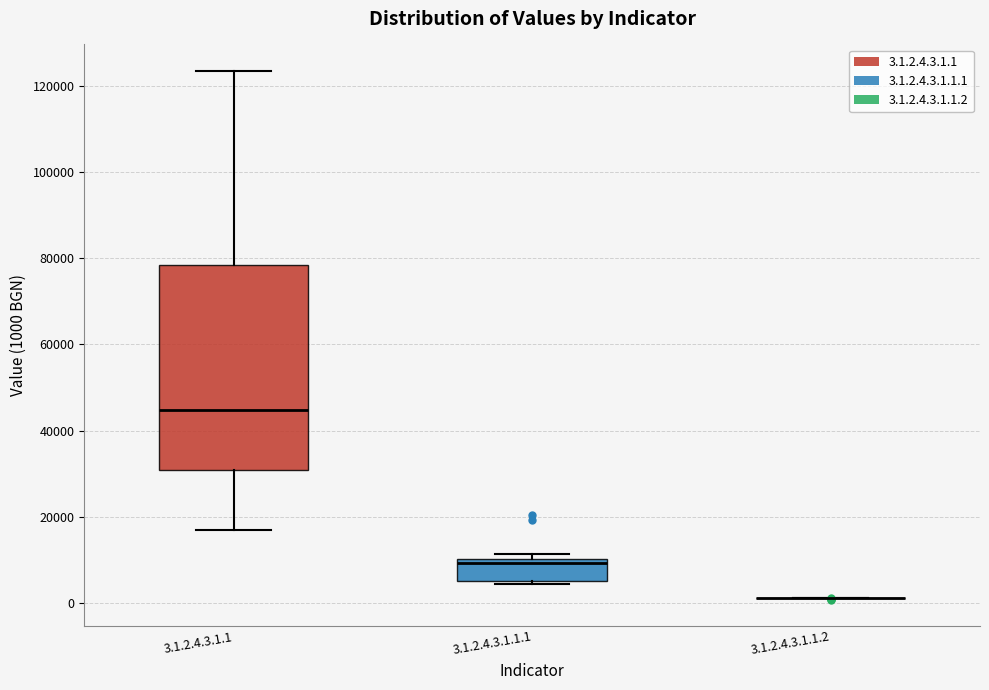

Reading left to right, transcribe this box plot: for each box, give where its median line is, the range the box spans, and where its two whiskers end, as read against the y-axis. The values are not printed on the chart, so give them approximately, as read against the axis.

3.1.2.4.3.1.1: median 44000, box 30000 to 78000, whiskers 18000 to 124000
3.1.2.4.3.1.1.1: median 10000 (just below the box's upper edge), box 6000 to 10000, whiskers 4000 to 12000
3.1.2.4.3.1.1.2: box collapsed to a line at 2000, whiskers 2000 to 2000